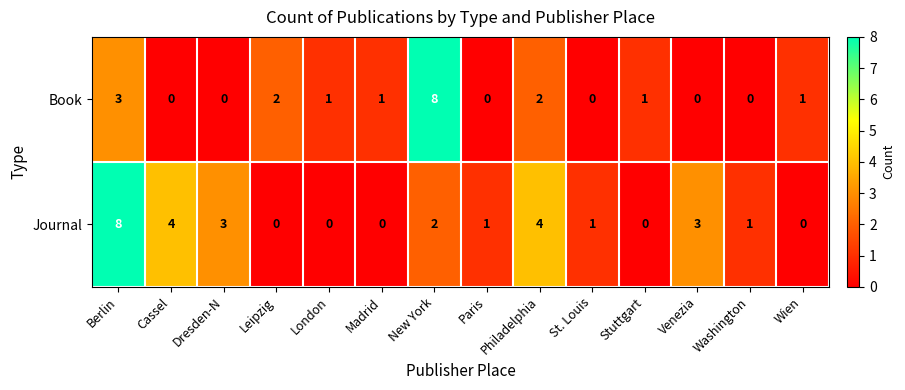

Which series has the largest total across all categories?

Journal